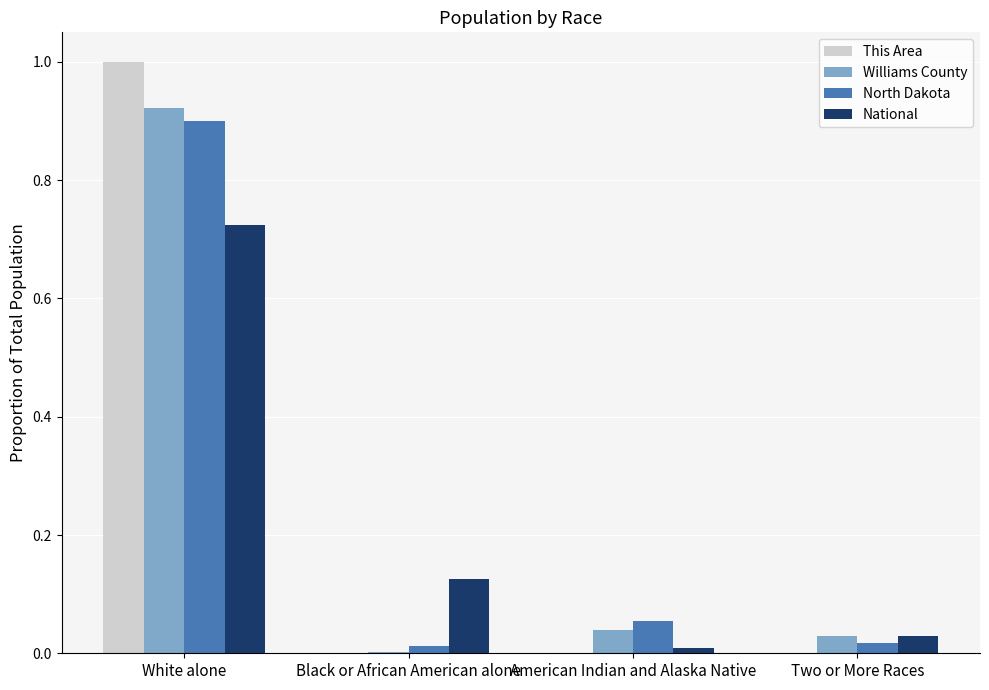

At which category is the sum across all series the highest?

White alone